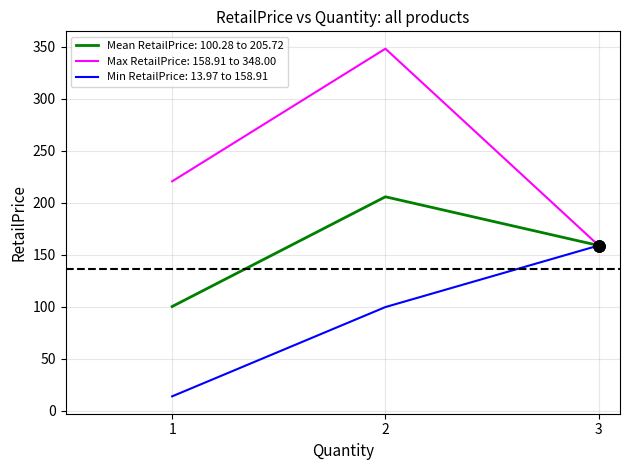

Does the chart have visible grid lines?

Yes